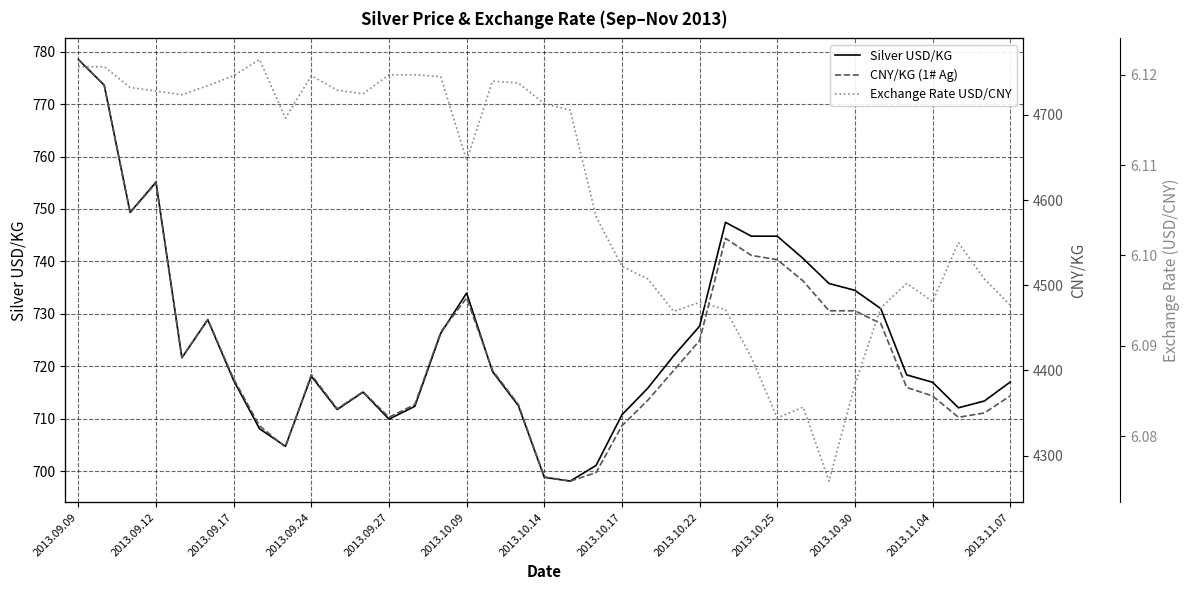

What is the difference between the maximum and minimum values in the CNY/KG (1# Ag) series?

495.0